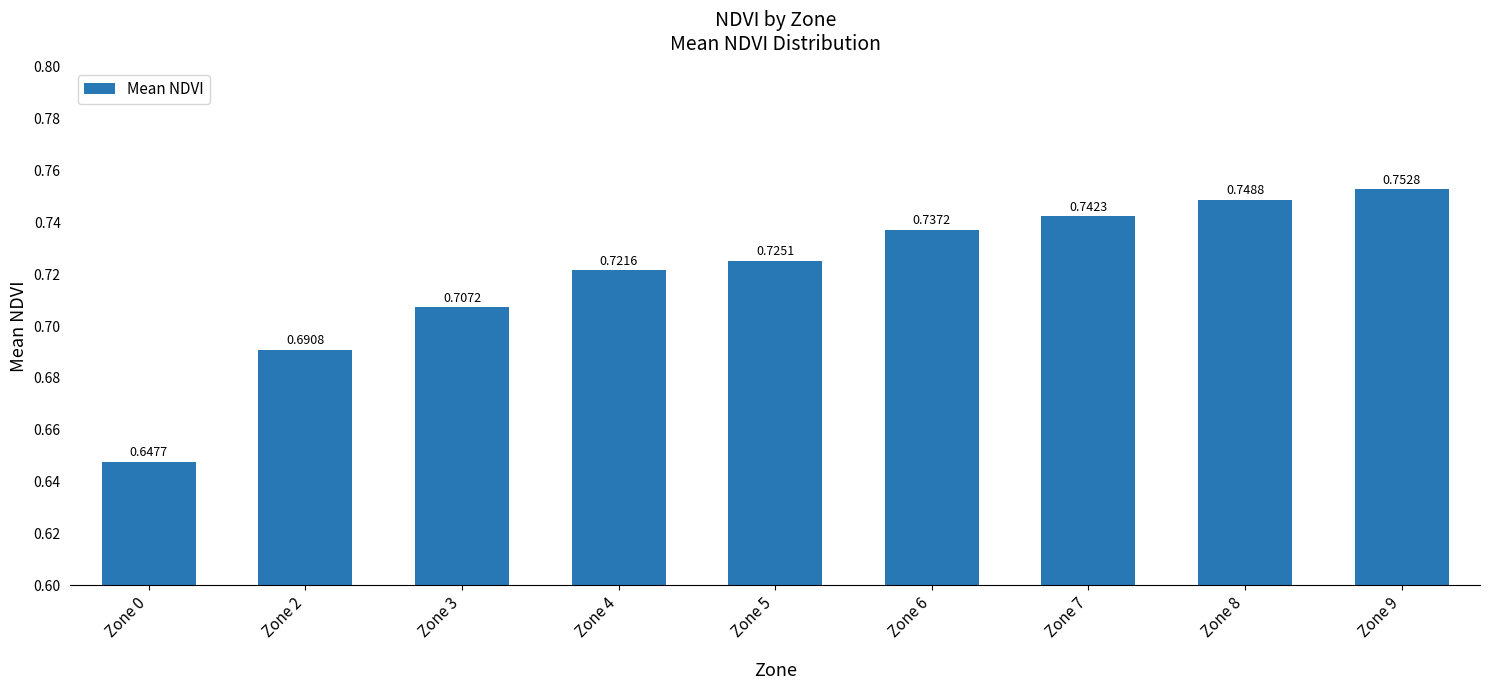

What is the difference between the values at Zone 8 and Zone 2?

0.1